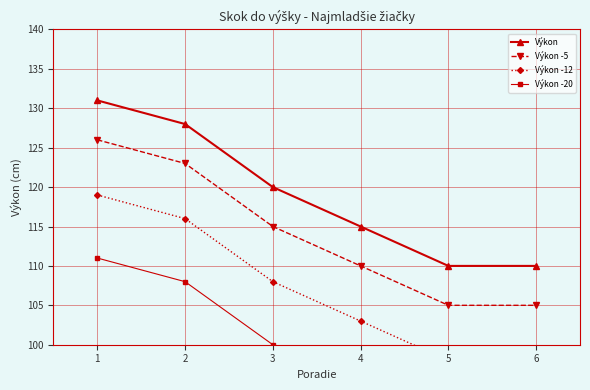

True or false: Výkon has a value of 131 at 1.

True